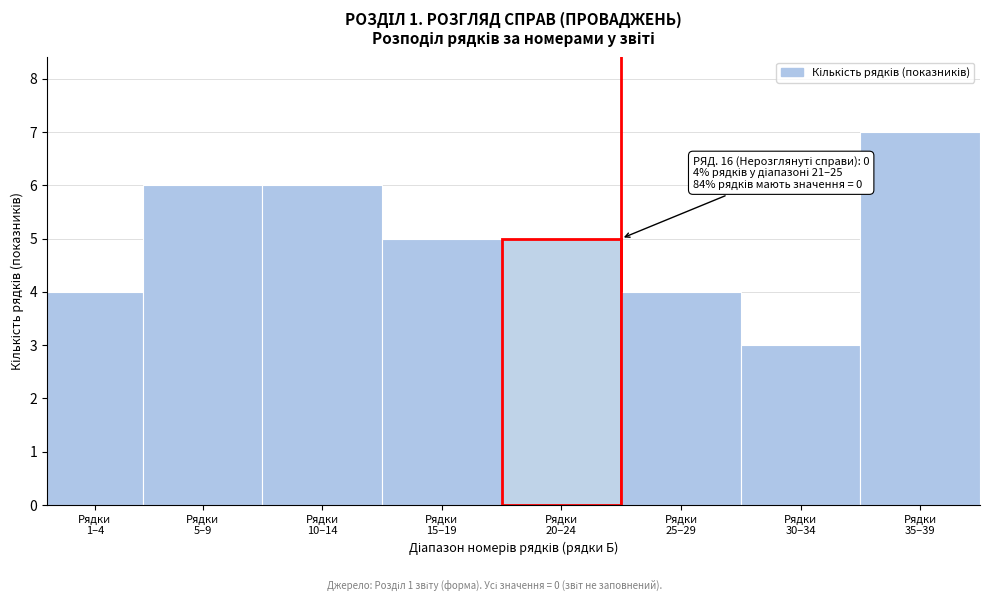

Reading right to left, list all the values displayed in this chart.

7	3	4	5	5	6	6	4